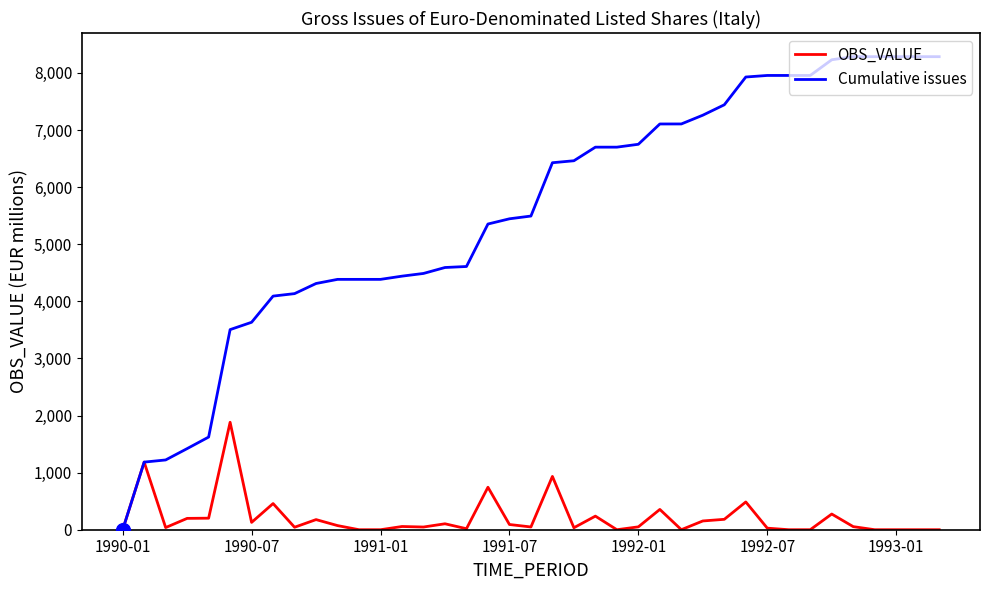

What is the difference between the maximum and minimum values in the Cumulative issues series?

8283.5